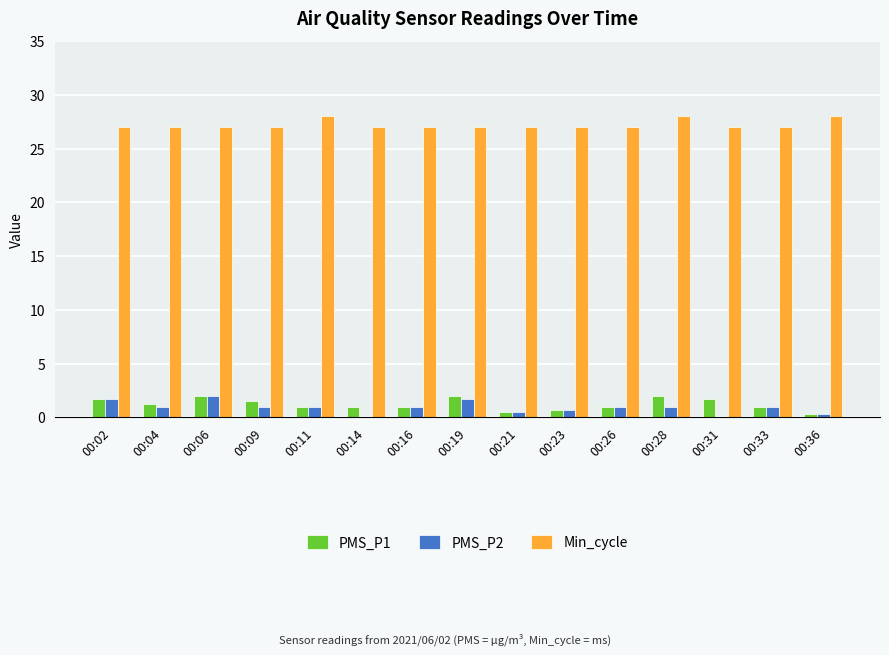

Is the value of PMS_P2 at 00:06 greater than the value of Min_cycle at 00:23?

No